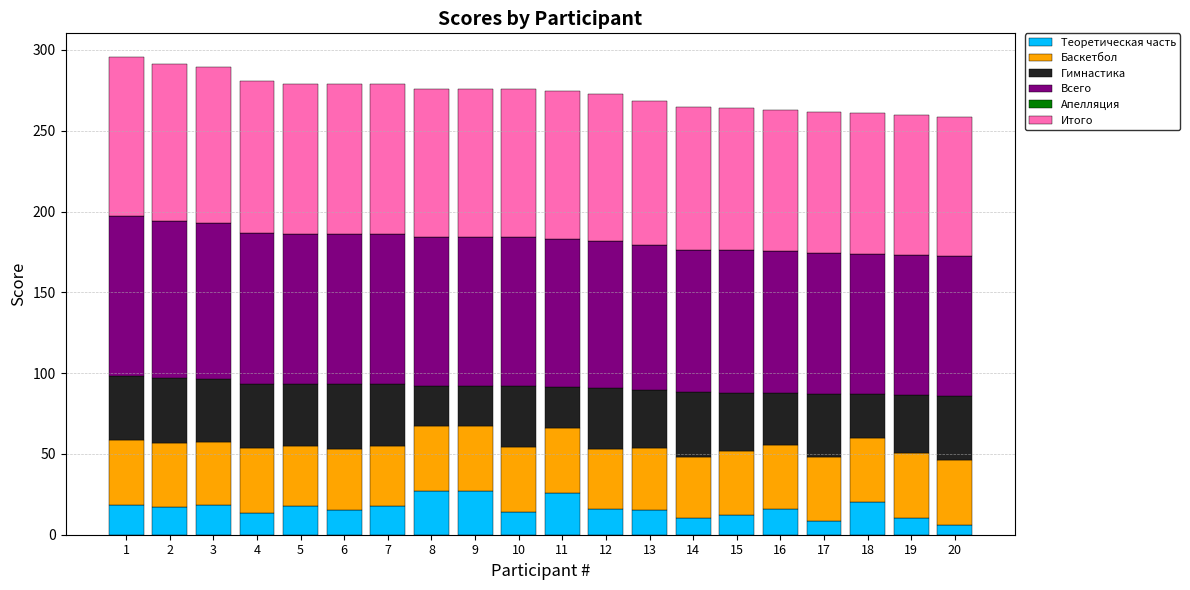

What is the total value across all series at 14?

264.6